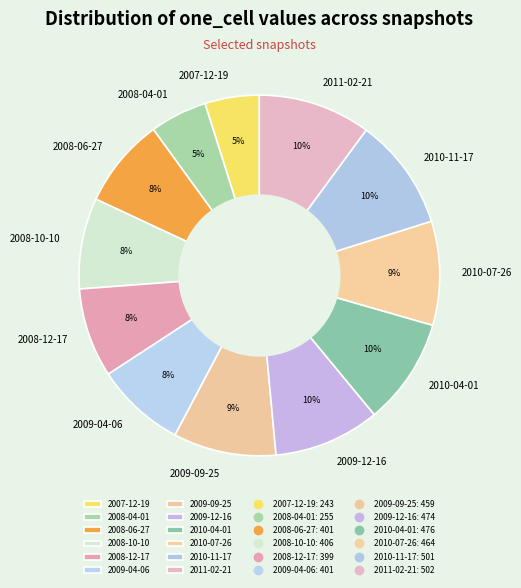

Does any single category account for the majority?

No